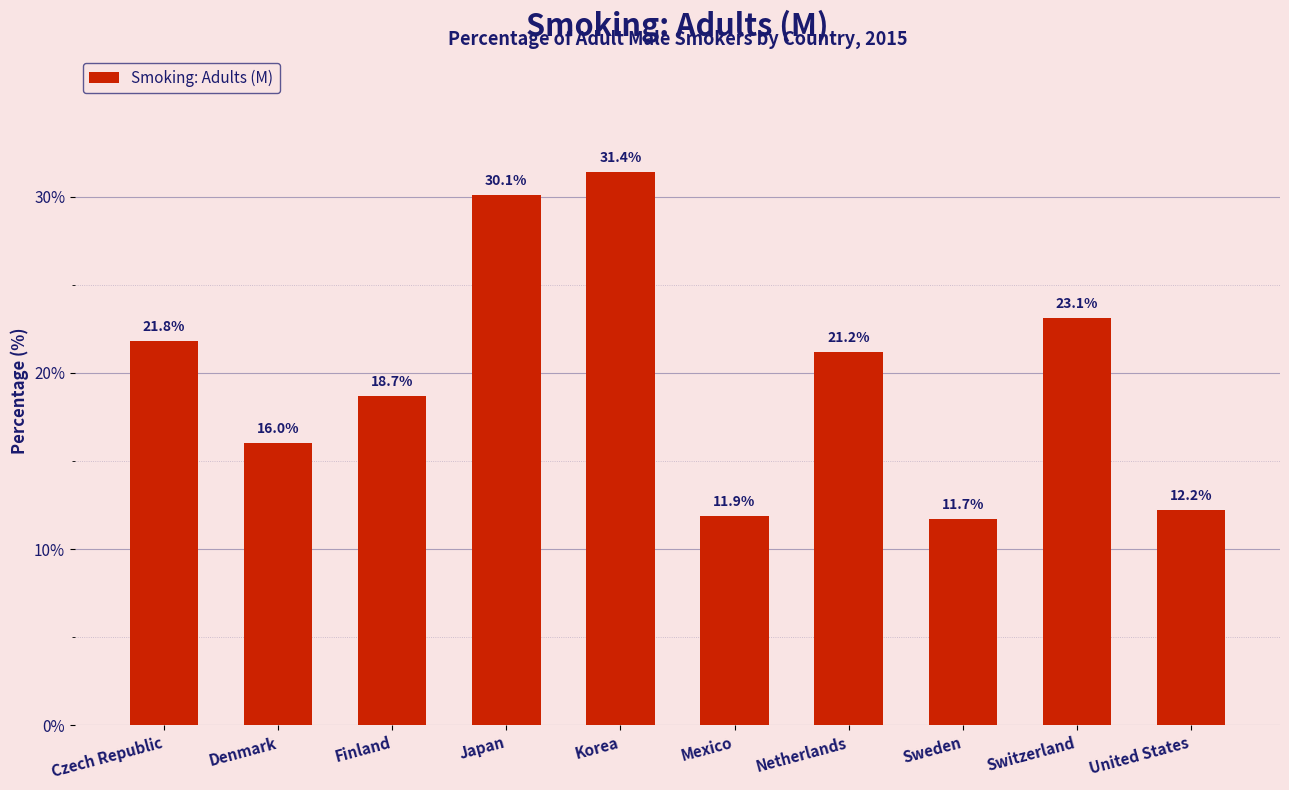

Between Japan and Finland, which is larger?

Japan